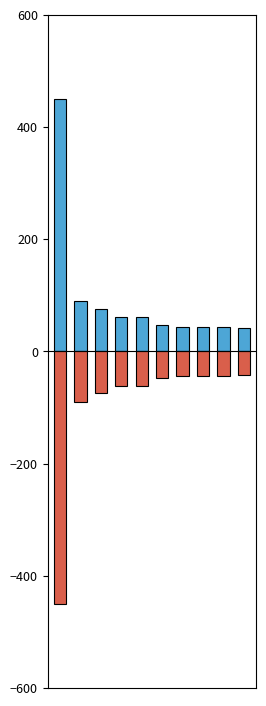

True or false: Betweenness Centrality (neg) has a value of -43.1 at 7.

True